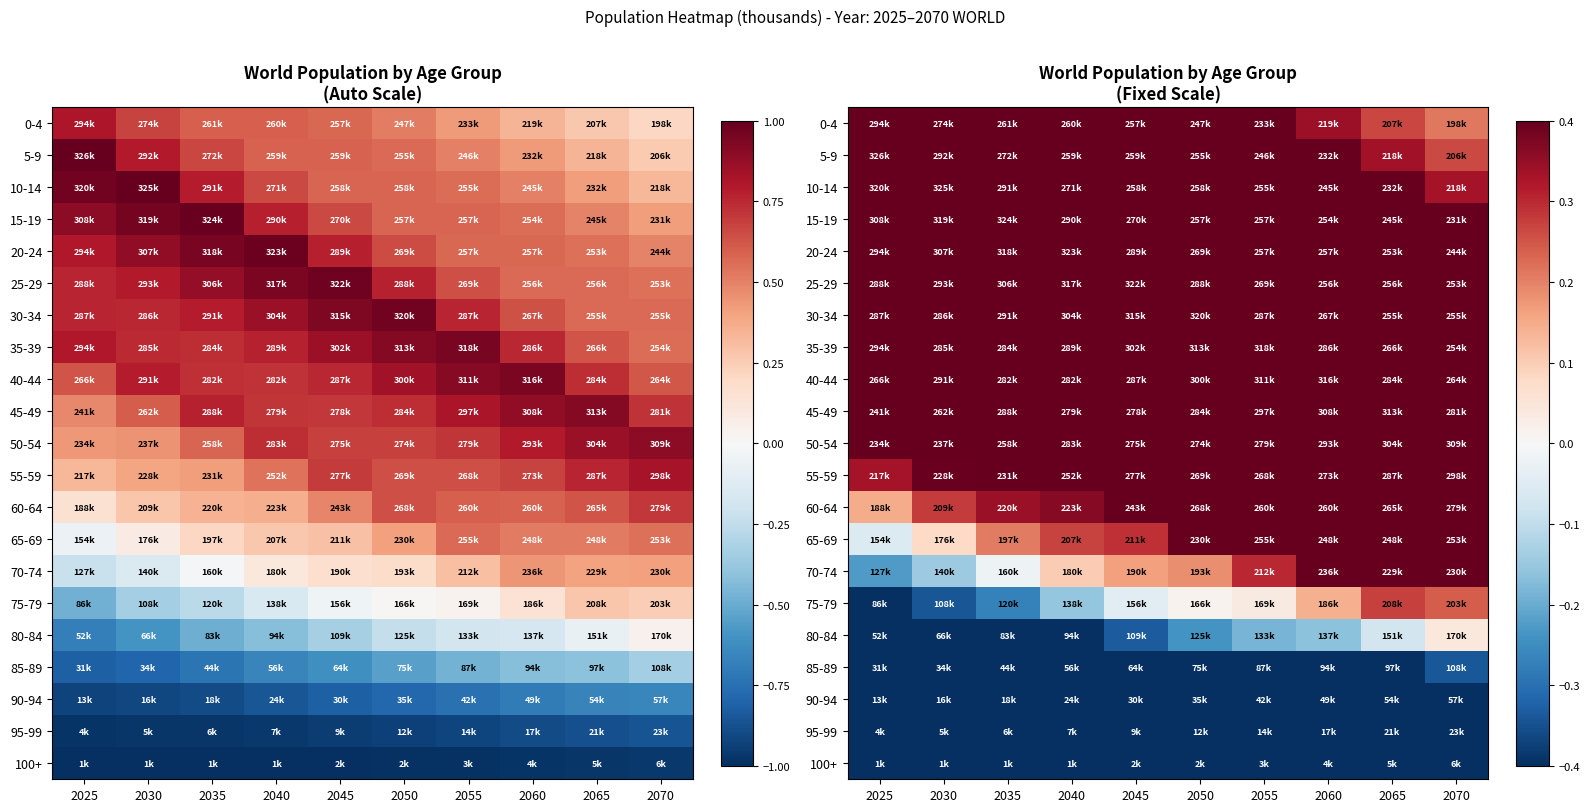

The 80-84 series shows -0.2 at 2055. True or false?

True